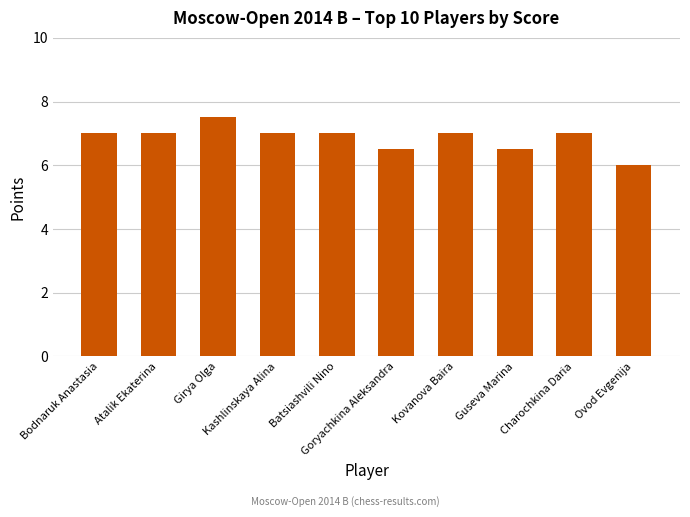

What is the label of the 8th bar from the right?

Girya Olga